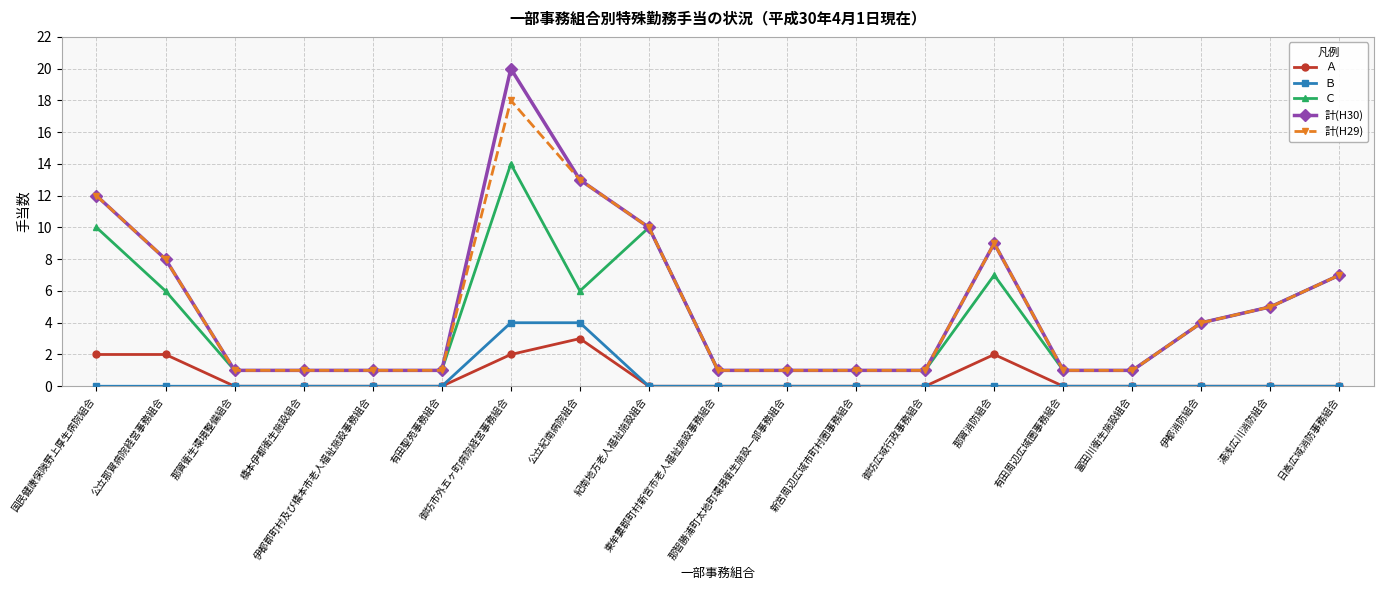

What is the difference between the second highest and minimum values in the Ｃ series?

9